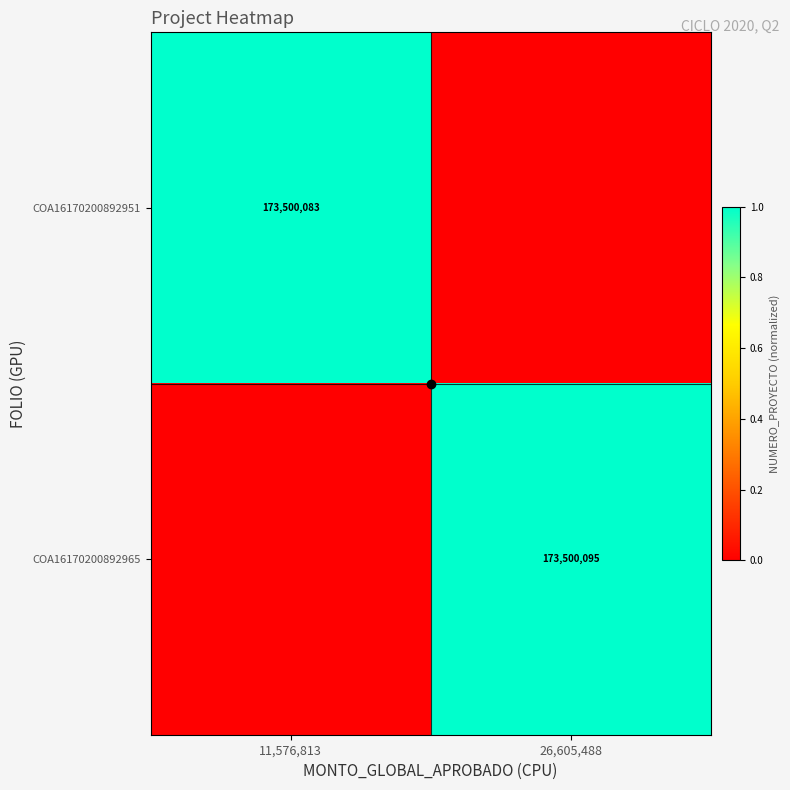

The value of COA16170200892951 at 11,576,813 is 173500083. True or false?

True